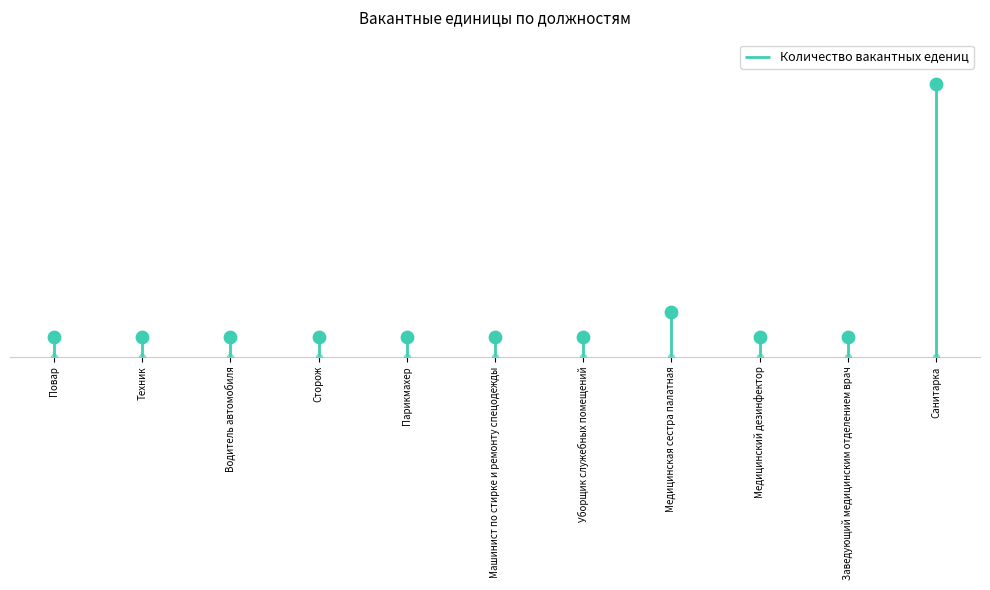

What is the ratio of the value at Санитарка to the value at Медицинский дезинфектор?

13.8